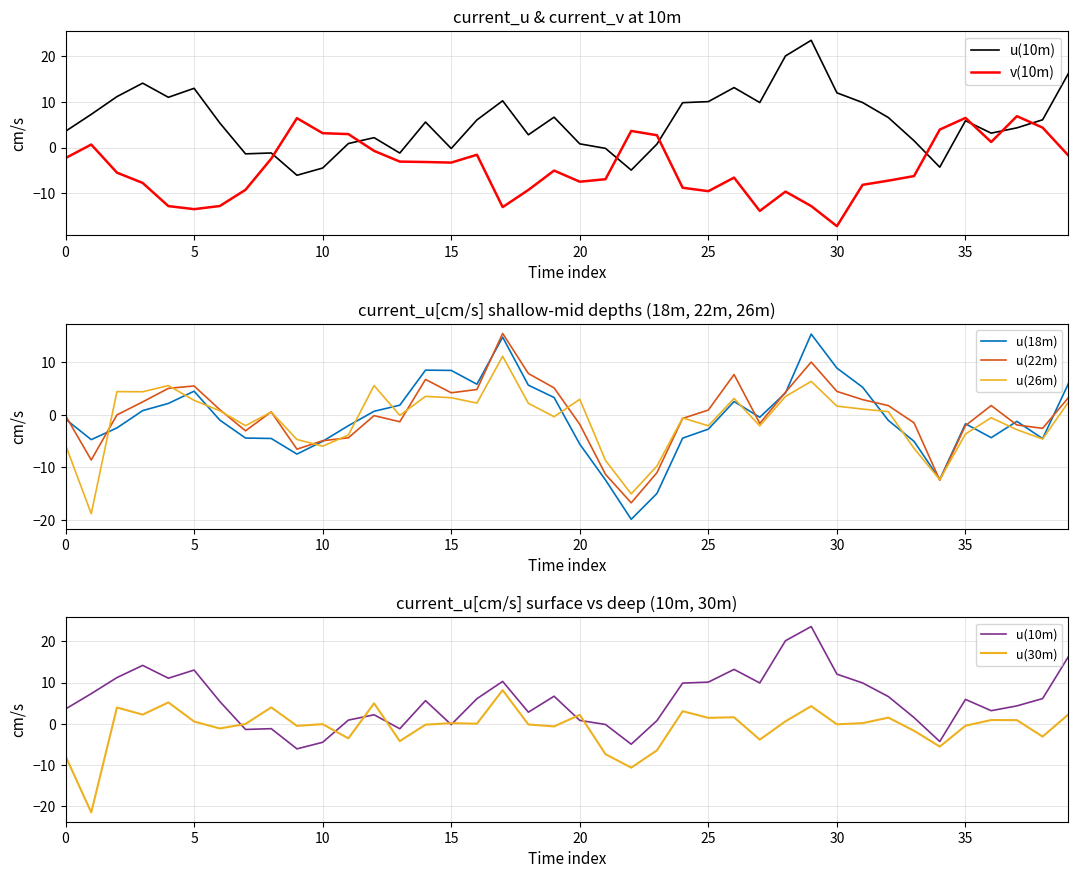

What is the highest value of the u(18m) series?

15.3